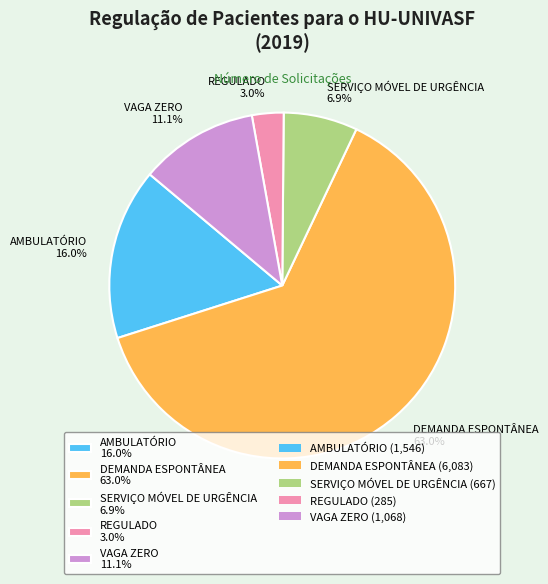

Between REGULADO 3.0% and AMBULATÓRIO 16.0%, which is larger?

AMBULATÓRIO 16.0%